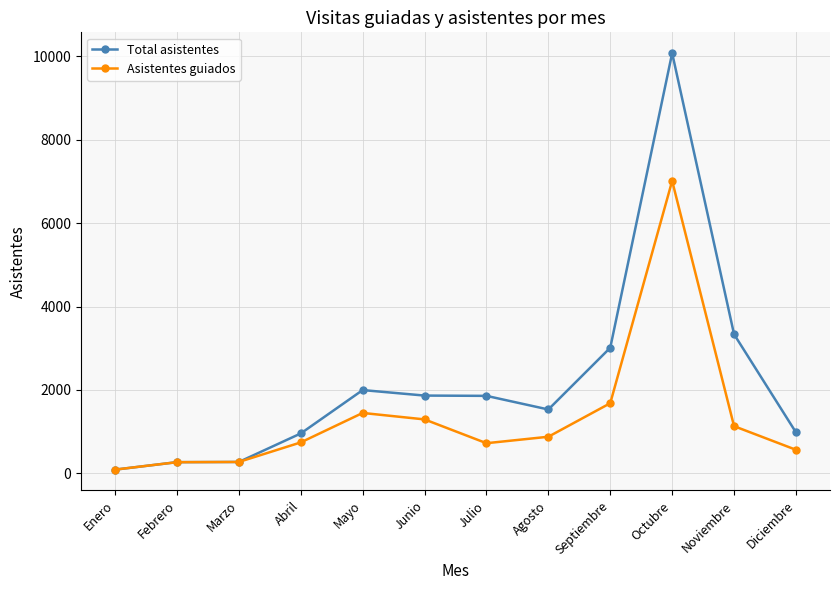

True or false: Asistentes guiados has more than 1 points higher than both neighbors.

True